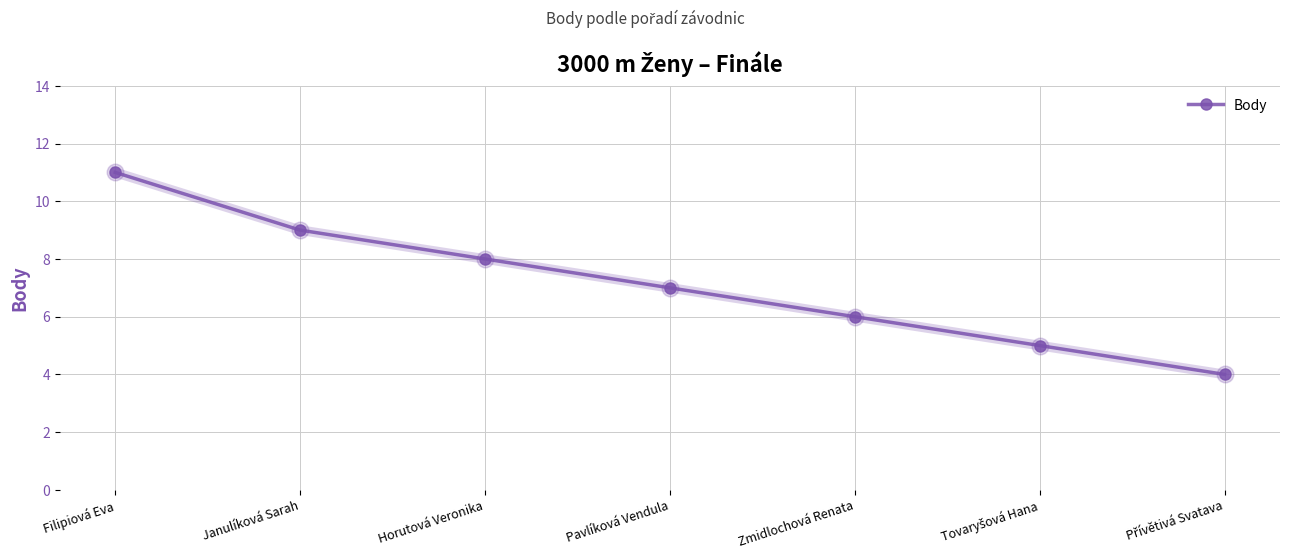

What is the minimum value shown in the chart?

4